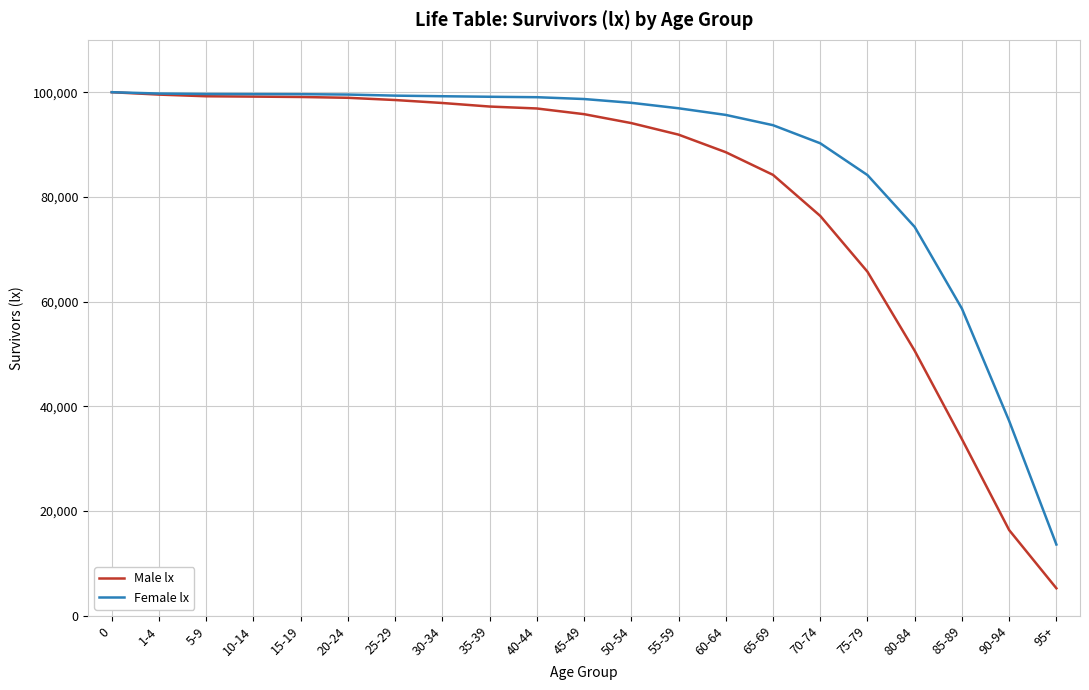

The value of Male lx at 5-9 is 99225. True or false?

True